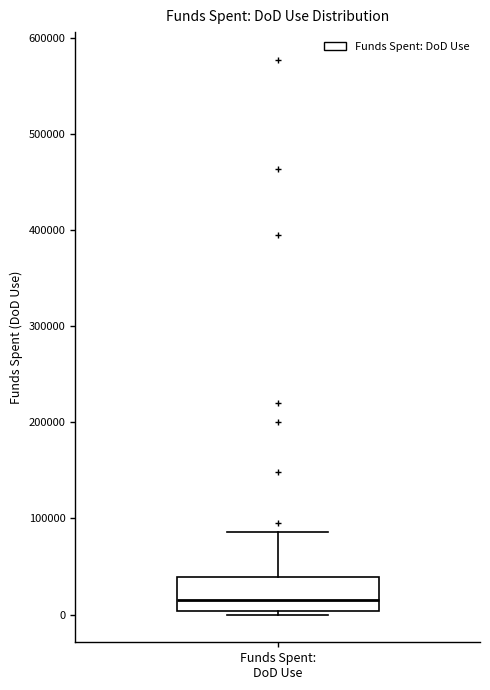

Transcribe this box plot: give where the median line is, the range the box spans, and where the two whiskers end, as read against the y-axis. The values are not printed on the chart, so give them approximately, as read against the axis.

median 10000, box 0 to 40000, whiskers 0 (just below the box's lower edge) to 90000